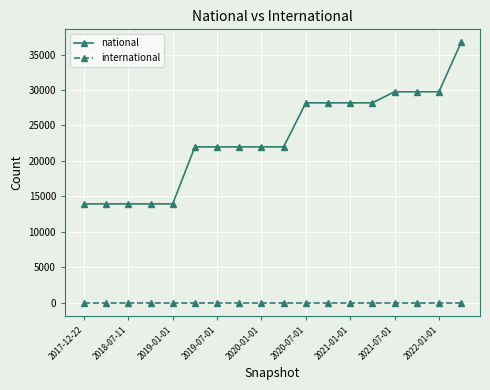

What are all the series names shown in the legend?

national, international